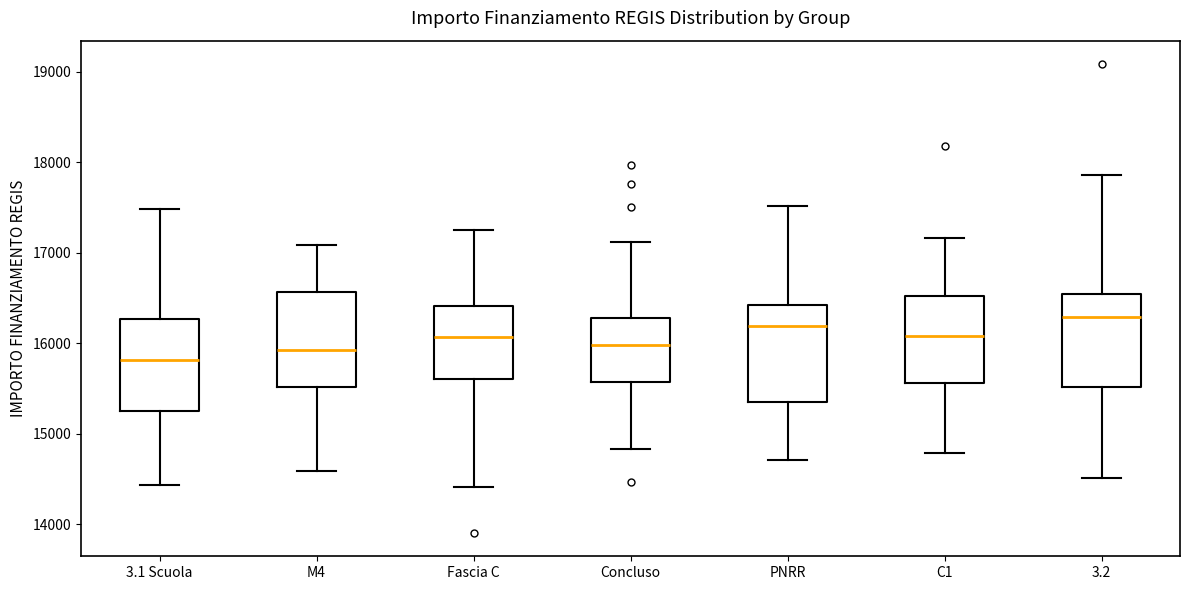

Reading left to right, transcribe this box plot: for each box, give where its median line is, the range the box spans, and where its two whiskers end, as read against the y-axis. The values are not printed on the chart, so give them approximately, as read against the axis.

3.1 Scuola: median 15800, box 15300 to 16300, whiskers 14400 to 17500
M4: median 15900, box 15500 to 16600, whiskers 14600 to 17100
Fascia C: median 16100, box 15600 to 16400, whiskers 14400 to 17300
Concluso: median 16000, box 15600 to 16300, whiskers 14800 to 17100
PNRR: median 16200, box 15300 to 16400, whiskers 14700 to 17500
C1: median 16100, box 15600 to 16500, whiskers 14800 to 17200
3.2: median 16300, box 15500 to 16500, whiskers 14500 to 17900